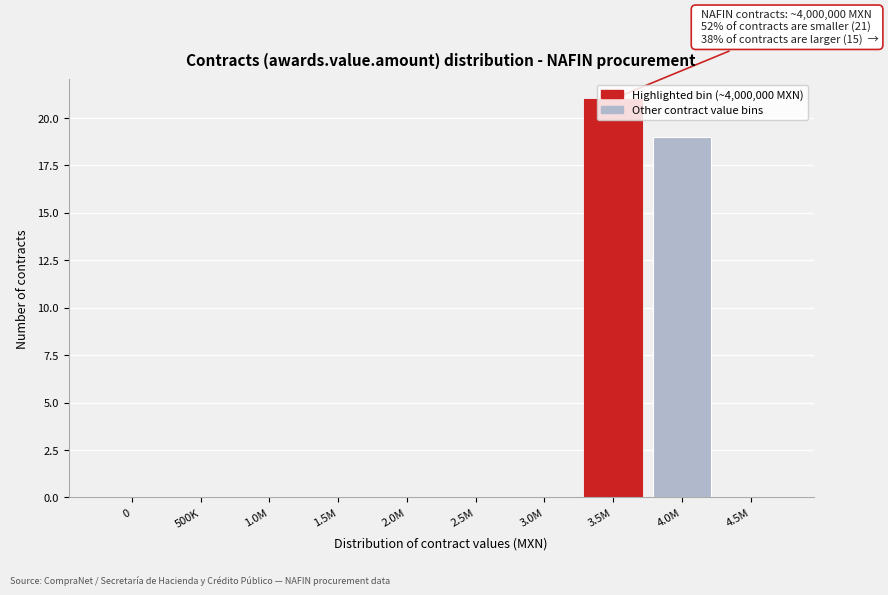

What is the change in value from 1.0M to 4.0M?

+19